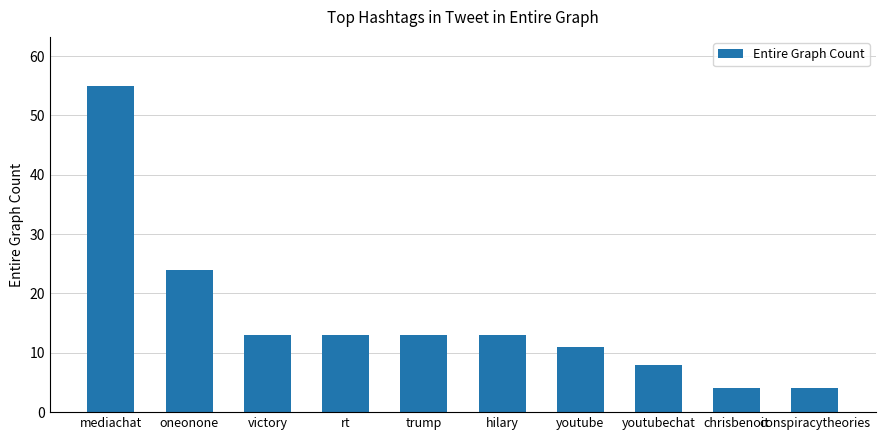

What is the label of the 6th bar from the right?

trump